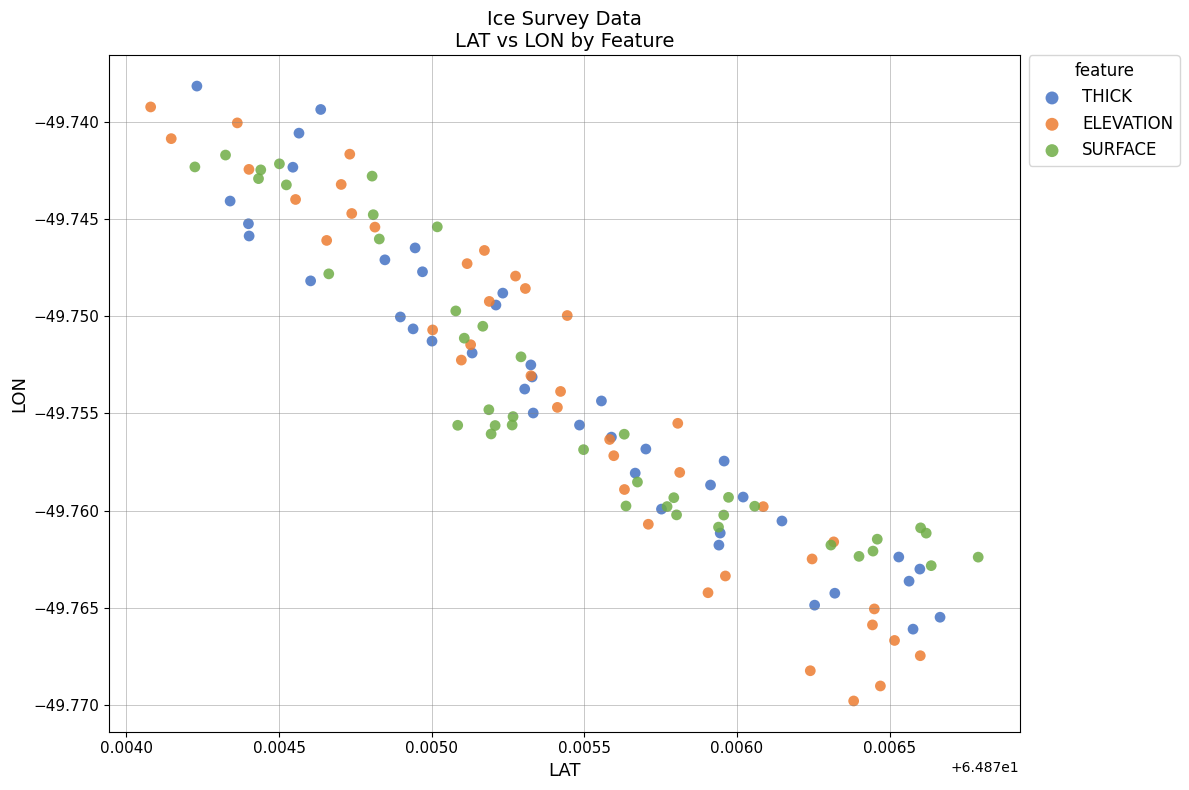

Which series reaches the minimum Y coordinate?

ELEVATION